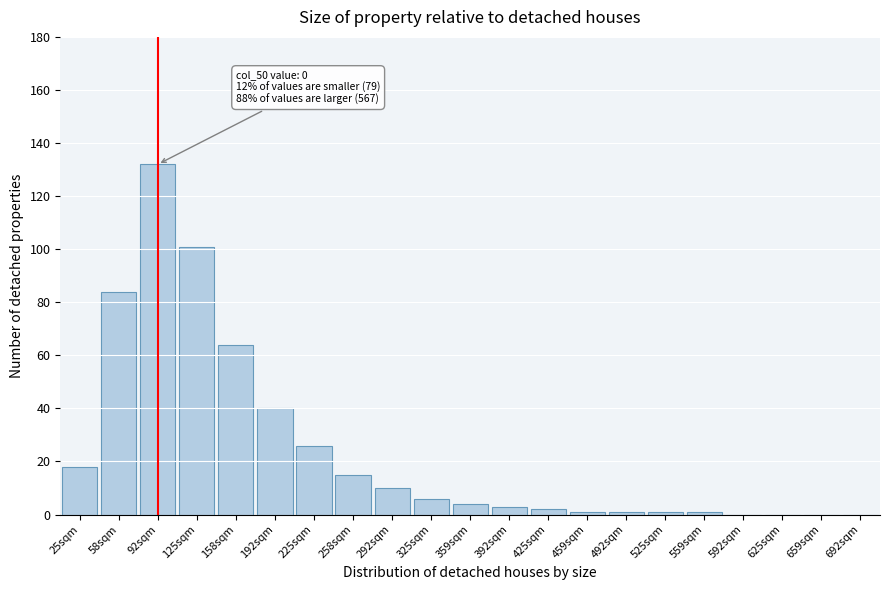

Reading right to left, extract all data points from this chart.

692sqm=0	659sqm=0	625sqm=0	592sqm=0	559sqm=1	525sqm=1	492sqm=1	459sqm=1	425sqm=2	392sqm=3	359sqm=4	325sqm=6	292sqm=10	258sqm=15	225sqm=26	192sqm=40	158sqm=64	125sqm=101	92sqm=132	58sqm=84	25sqm=18